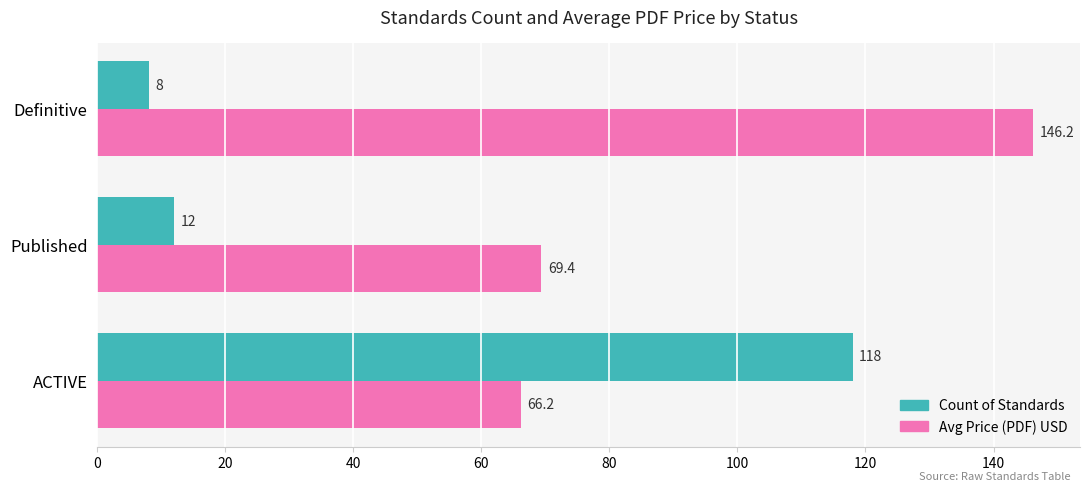

Which category has the highest value across all series?

Definitive